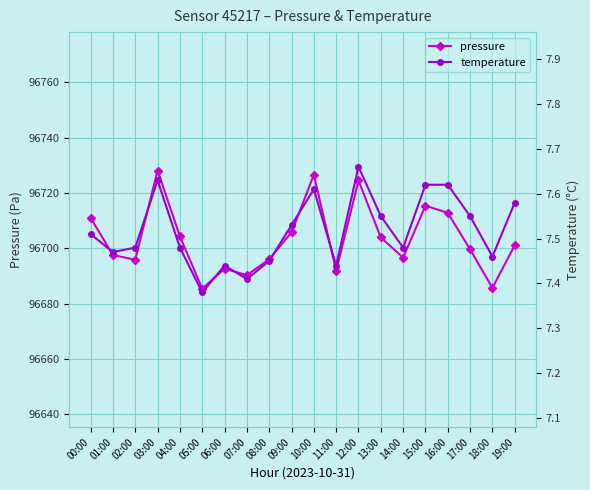

What position from the left is 02:00?

3